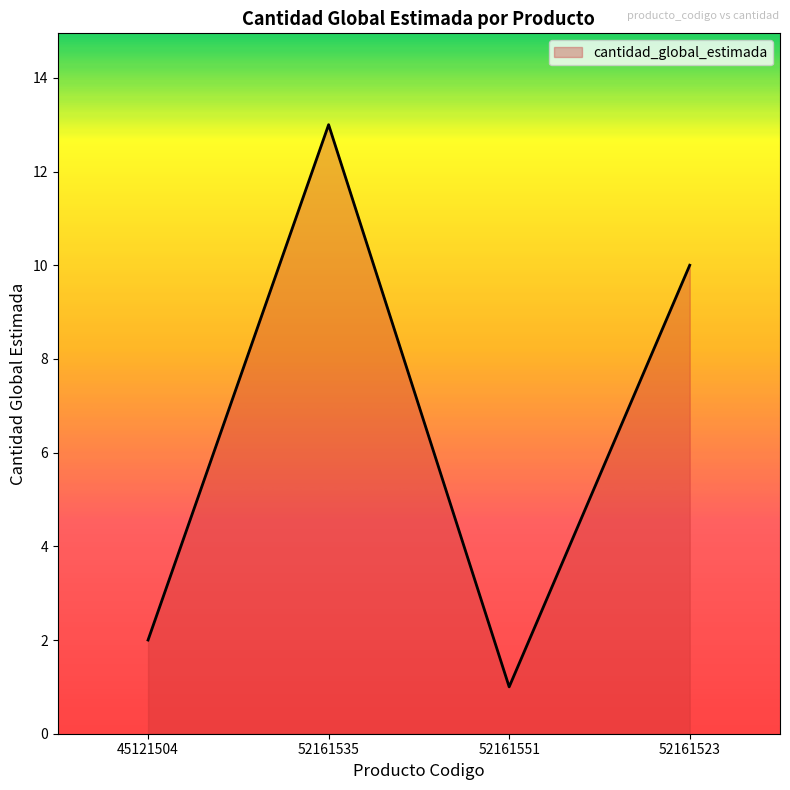

What position from the left is 52161535?

2